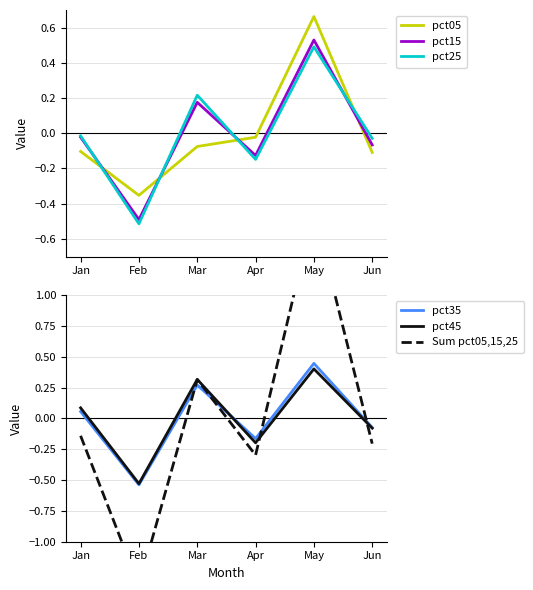

Which series has the largest range (max minus min)?

Sum pct05,15,25